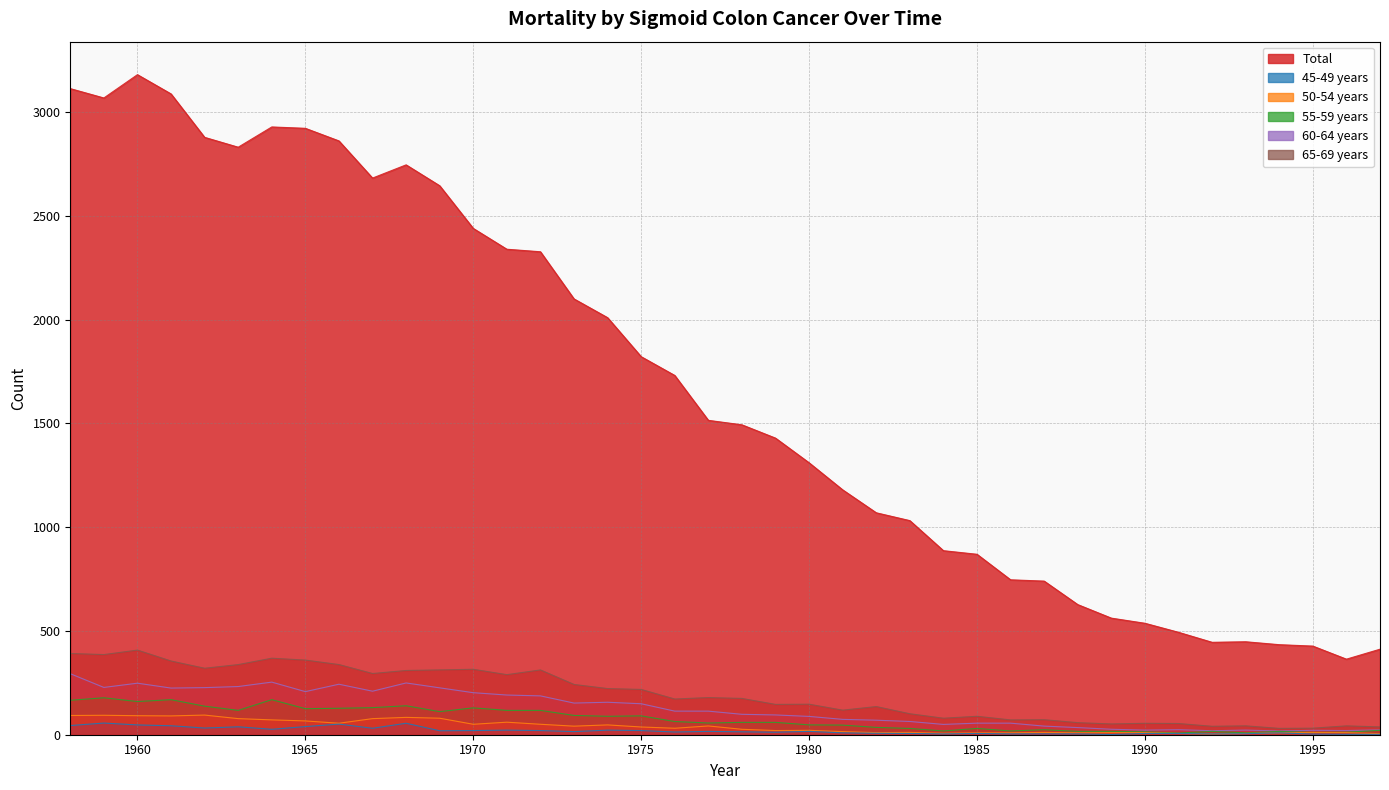

What is the spread (max minus min) of values at 1963?

2792.5